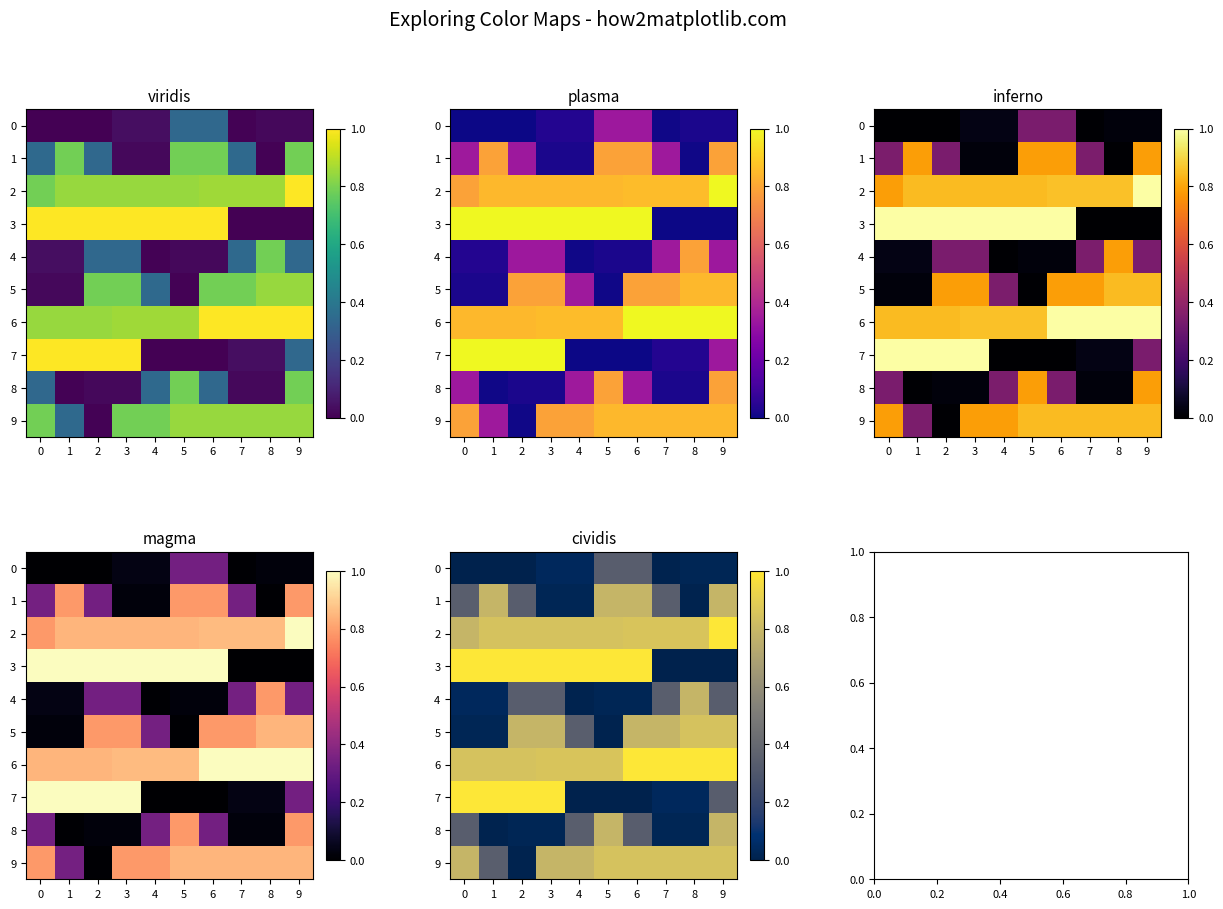

At how many categories does at least one series exceed 0?

10